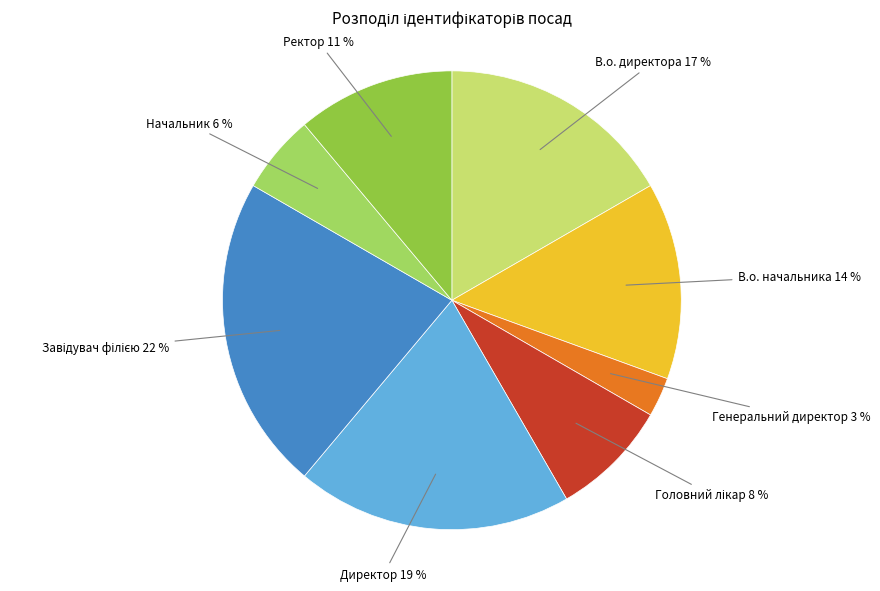

True or false: В.о. начальника accounts for 14% of the total.

True